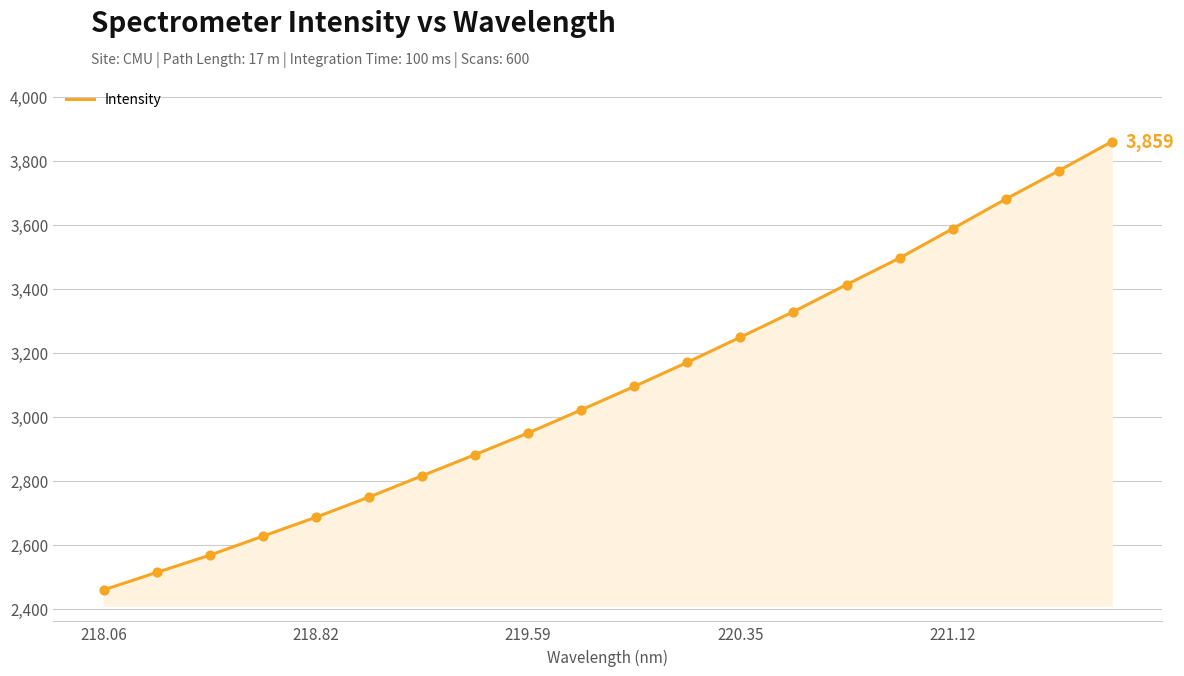

What is the minimum value shown in the chart?

2458.4